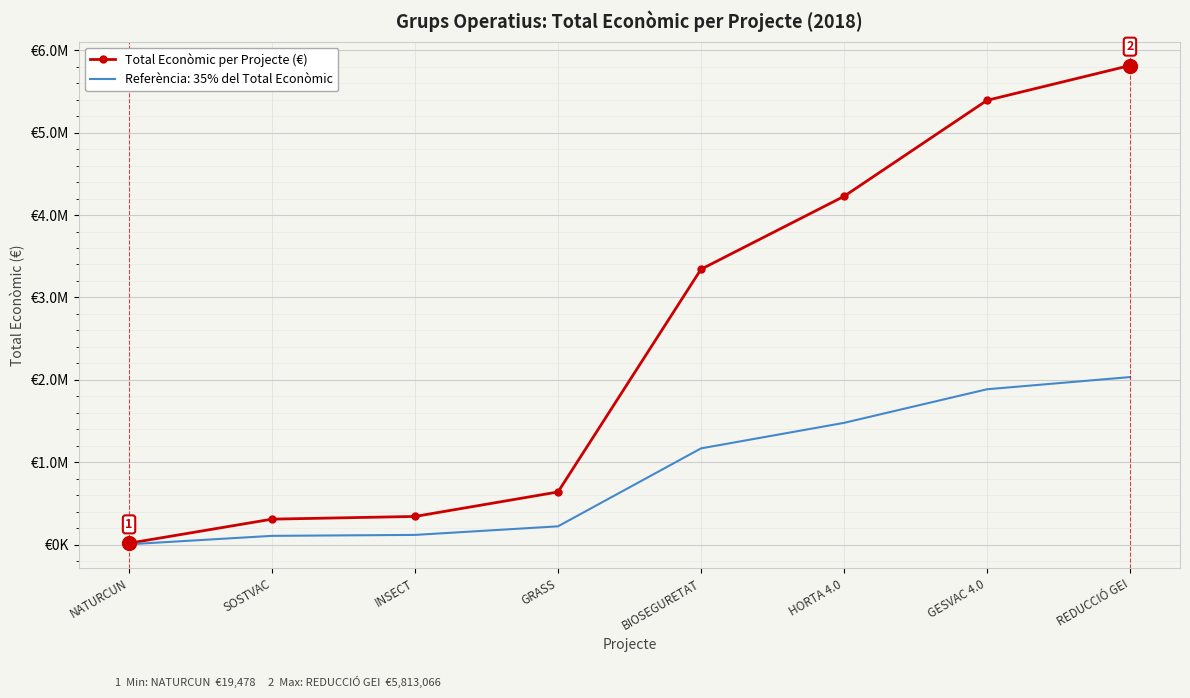

Which has a higher value, NATURCUN or REDUCCIÓ GEI?

REDUCCIÓ GEI